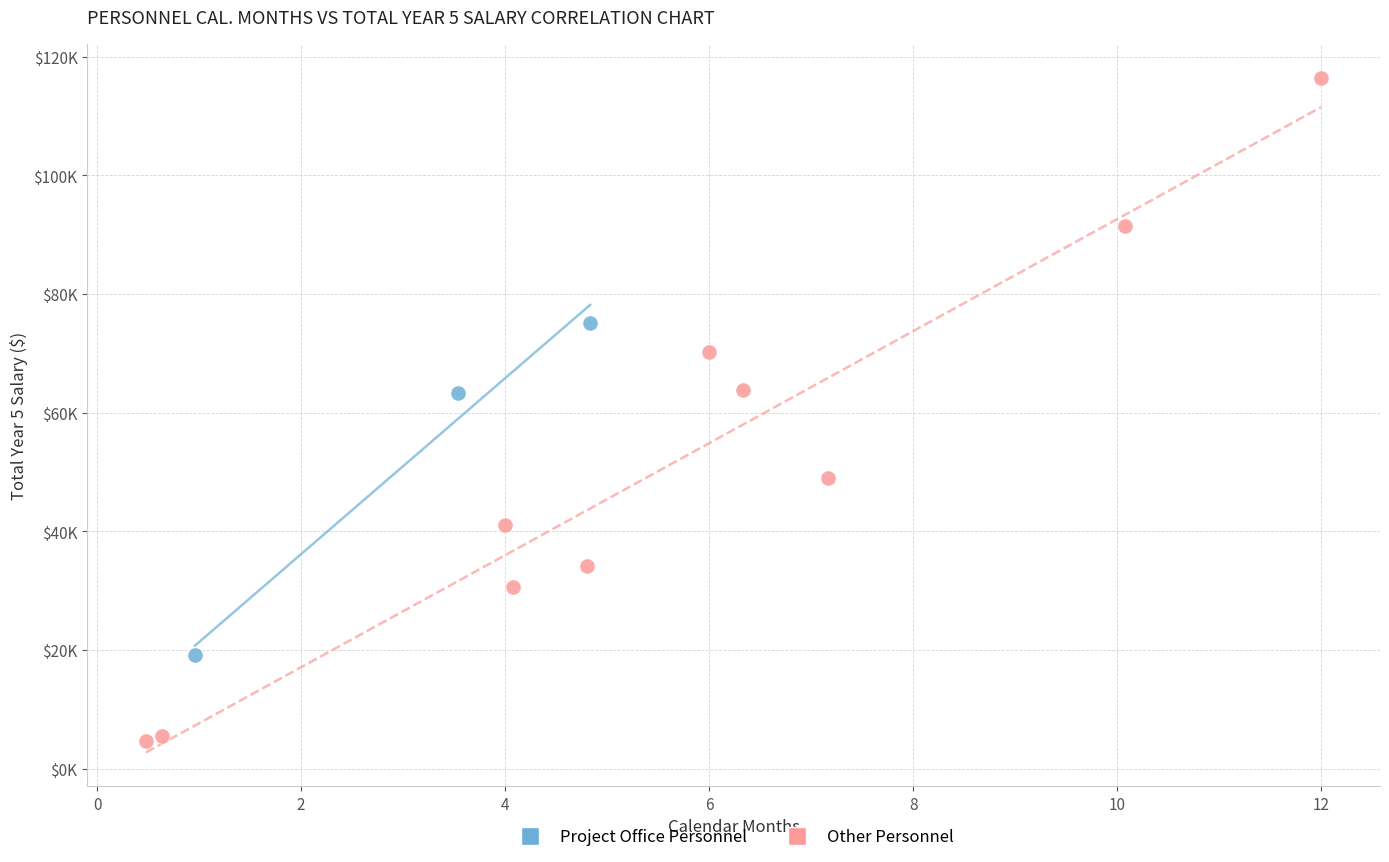

Which series reaches the minimum Y coordinate?

Other Personnel